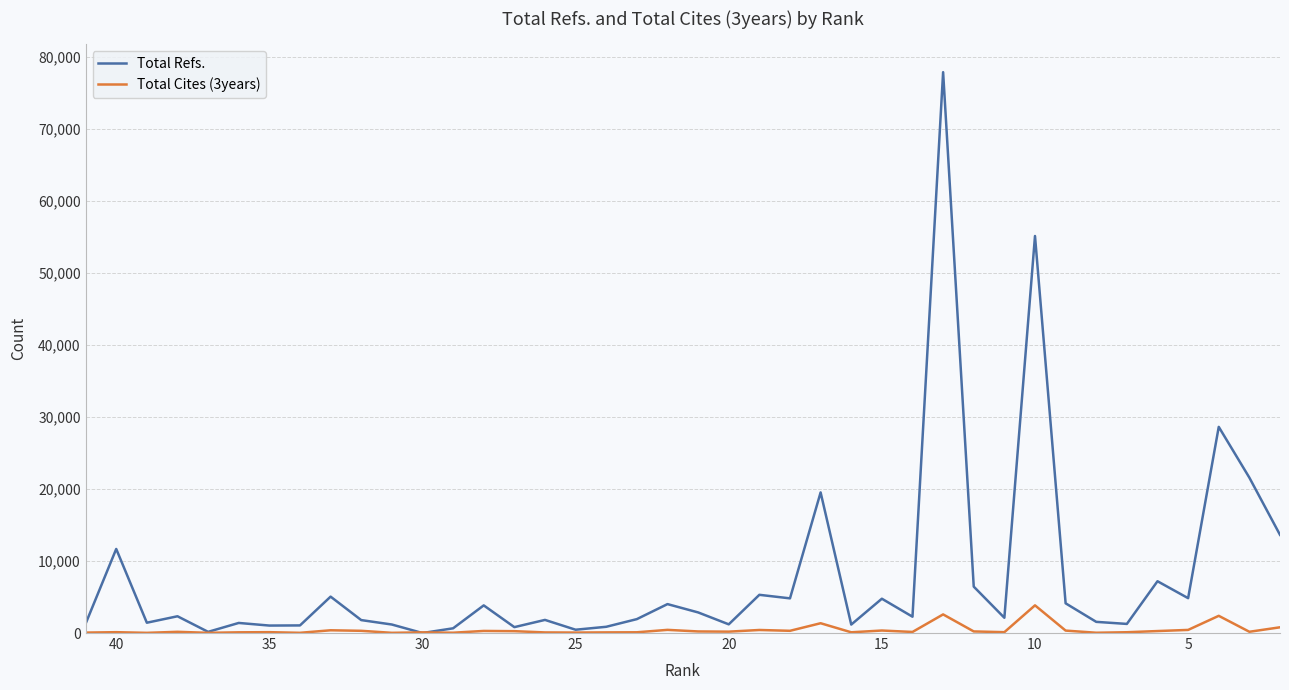

Is the value of Total Refs. at 40 greater than the value of Total Cites (3years) at 31?

Yes